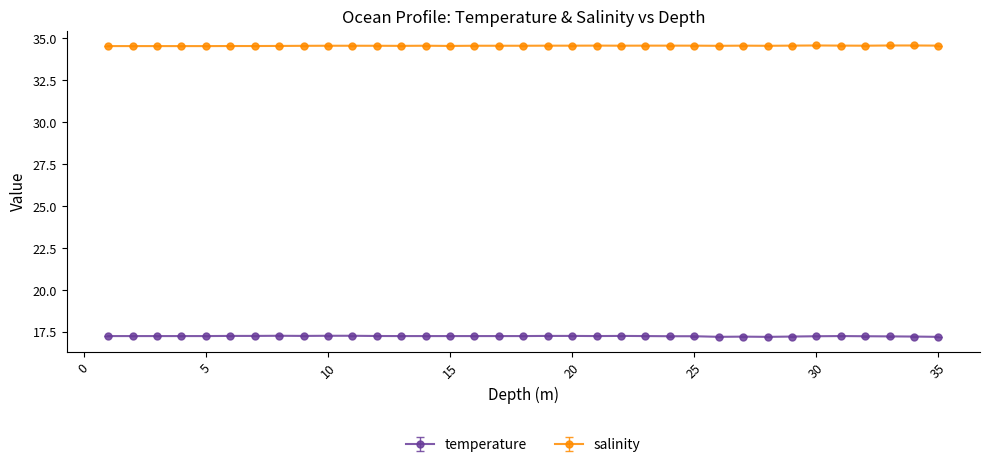

List the series in order of their peak value, lowest first.

temperature, salinity